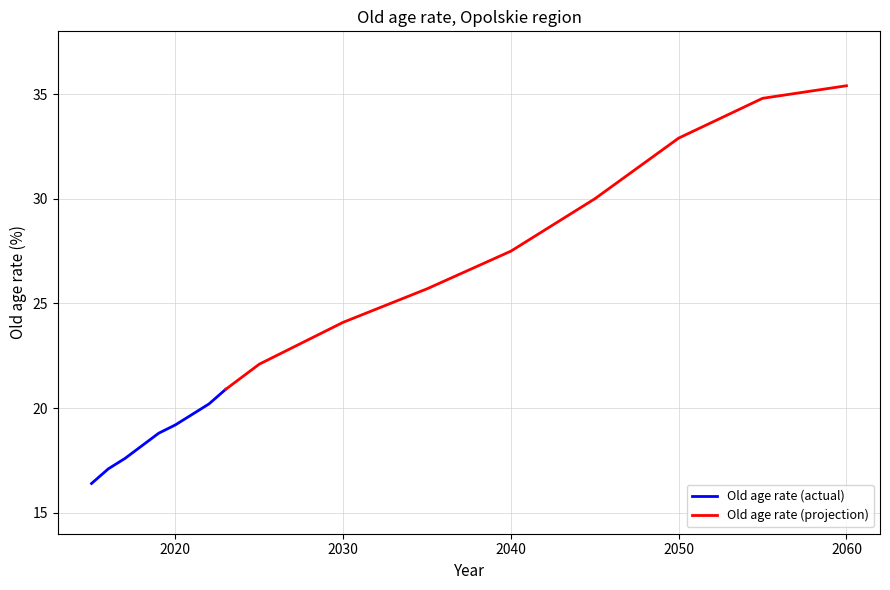

True or false: Old age rate (actual) has more than 0 points higher than both neighbors.

False